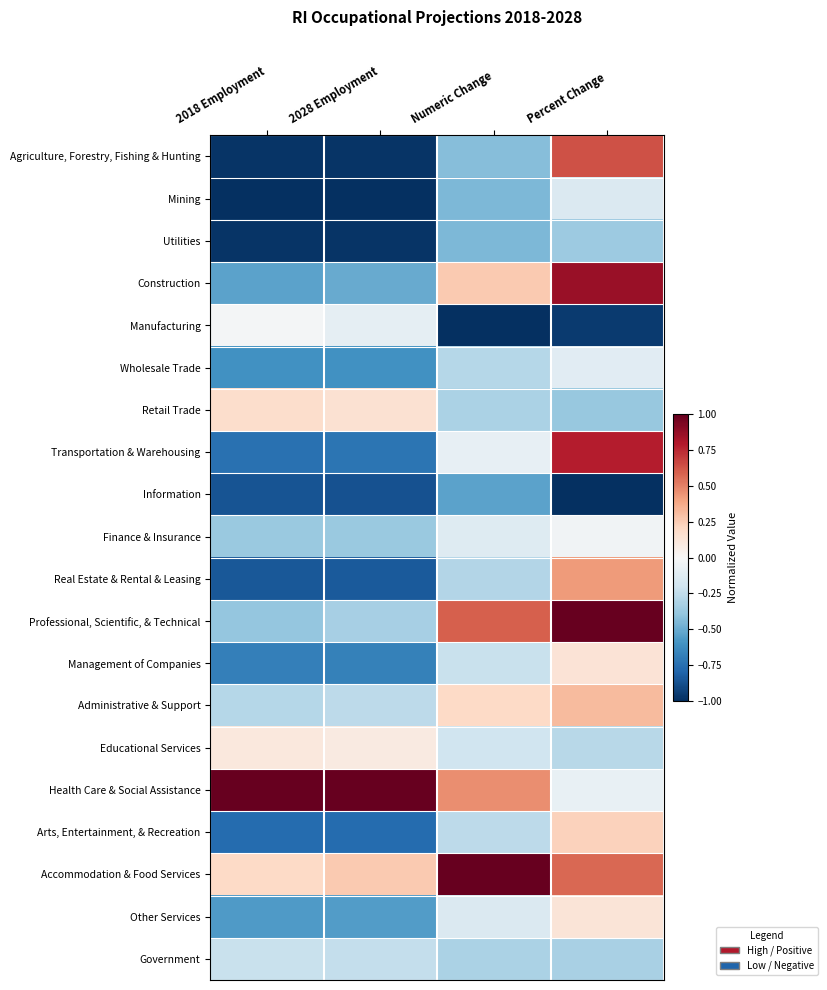

Reading left to right, what are all the values shown in this chart?

Agriculture, Forestry, Fishing & Hunting: 2018 Employment=-1.0	2028 Employment=-1.0	Numeric Change=-0.4	Percent Change=0.6
Mining: 2018 Employment=-1.0	2028 Employment=-1.0	Numeric Change=-0.4	Percent Change=-0.1
Utilities: 2018 Employment=-1.0	2028 Employment=-1.0	Numeric Change=-0.4	Percent Change=-0.4
Construction: 2018 Employment=-0.5	2028 Employment=-0.5	Numeric Change=0.3	Percent Change=0.9
Manufacturing: 2018 Employment=-0.0	2028 Employment=-0.1	Numeric Change=-1.0	Percent Change=-1.0
Wholesale Trade: 2018 Employment=-0.6	2028 Employment=-0.6	Numeric Change=-0.3	Percent Change=-0.1
Retail Trade: 2018 Employment=0.2	2028 Employment=0.2	Numeric Change=-0.3	Percent Change=-0.4
Transportation & Warehousing: 2018 Employment=-0.7	2028 Employment=-0.7	Numeric Change=-0.1	Percent Change=0.8
Information: 2018 Employment=-0.9	2028 Employment=-0.9	Numeric Change=-0.5	Percent Change=-1.0
Finance & Insurance: 2018 Employment=-0.4	2028 Employment=-0.4	Numeric Change=-0.1	Percent Change=-0.0
Real Estate & Rental & Leasing: 2018 Employment=-0.8	2028 Employment=-0.8	Numeric Change=-0.3	Percent Change=0.4
Professional, Scientific, & Technical: 2018 Employment=-0.4	2028 Employment=-0.3	Numeric Change=0.6	Percent Change=1.0
Management of Companies: 2018 Employment=-0.7	2028 Employment=-0.7	Numeric Change=-0.2	Percent Change=0.1
Administrative & Support: 2018 Employment=-0.3	2028 Employment=-0.3	Numeric Change=0.2	Percent Change=0.3
Educational Services: 2018 Employment=0.1	2028 Employment=0.1	Numeric Change=-0.2	Percent Change=-0.3
Health Care & Social Assistance: 2018 Employment=1.0	2028 Employment=1.0	Numeric Change=0.5	Percent Change=-0.1
Arts, Entertainment, & Recreation: 2018 Employment=-0.8	2028 Employment=-0.8	Numeric Change=-0.3	Percent Change=0.2
Accommodation & Food Services: 2018 Employment=0.2	2028 Employment=0.3	Numeric Change=1.0	Percent Change=0.6
Other Services: 2018 Employment=-0.6	2028 Employment=-0.6	Numeric Change=-0.1	Percent Change=0.1
Government: 2018 Employment=-0.2	2028 Employment=-0.2	Numeric Change=-0.3	Percent Change=-0.3